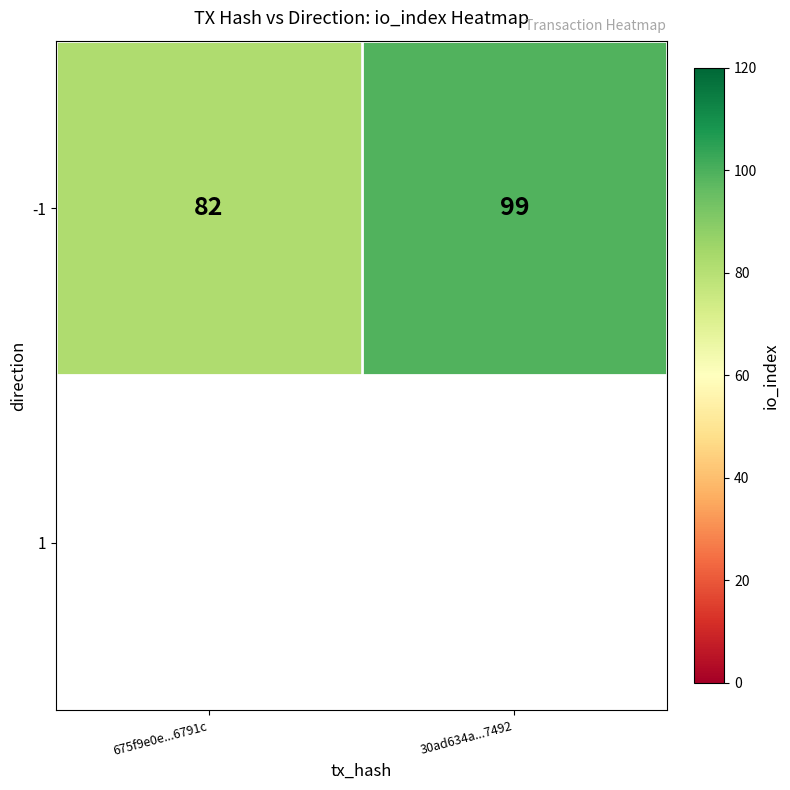

What is the ratio of the value at 675f9e0e...6791c to the value at 30ad634a...7492?

0.8